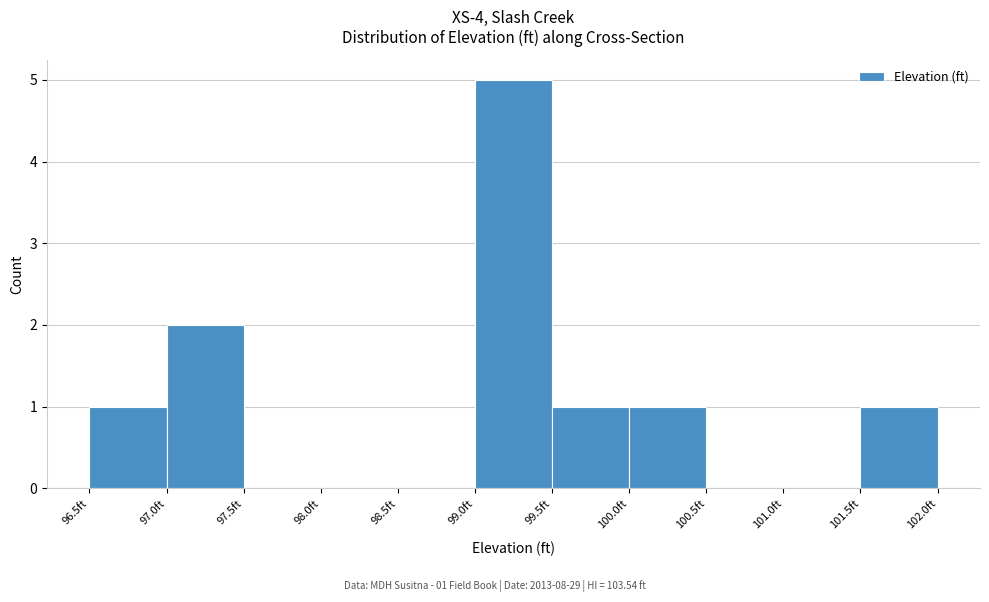

Over which range of the x-axis is the bar tallest?

99.0 to 99.5